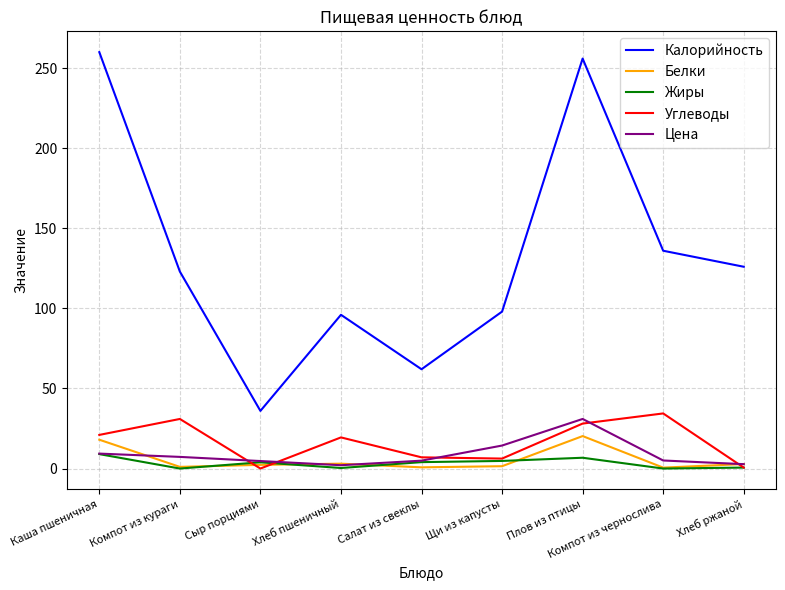

Read the Углеводы value at Хлеб пшеничный.

19.4